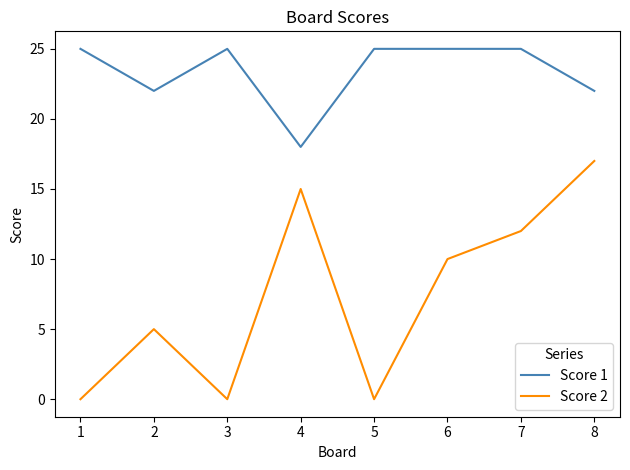

What are all the series names shown in the legend?

Score 1, Score 2